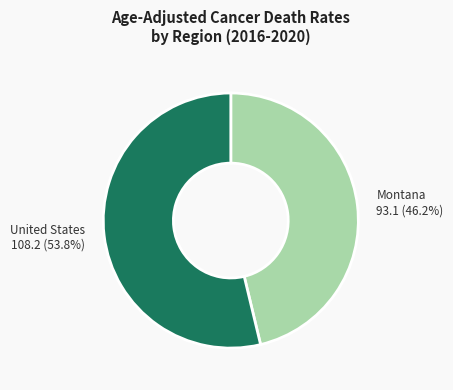

Which category has the smallest portion of the pie?

Montana